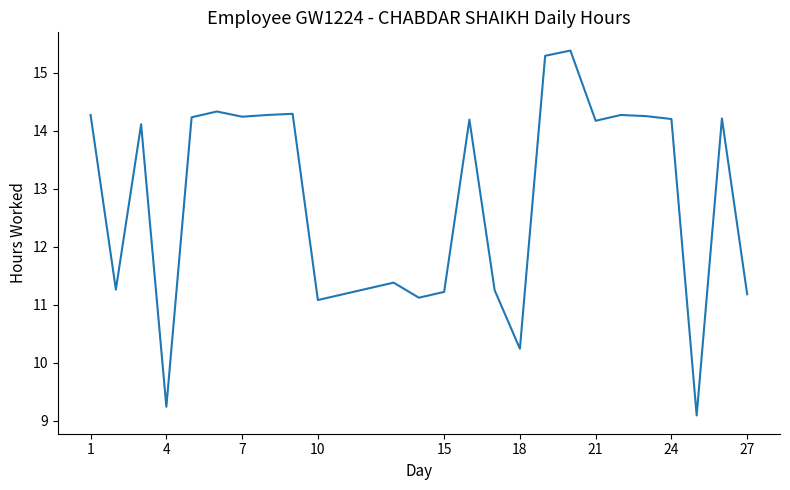

Between 27 and 4, which is larger?

27